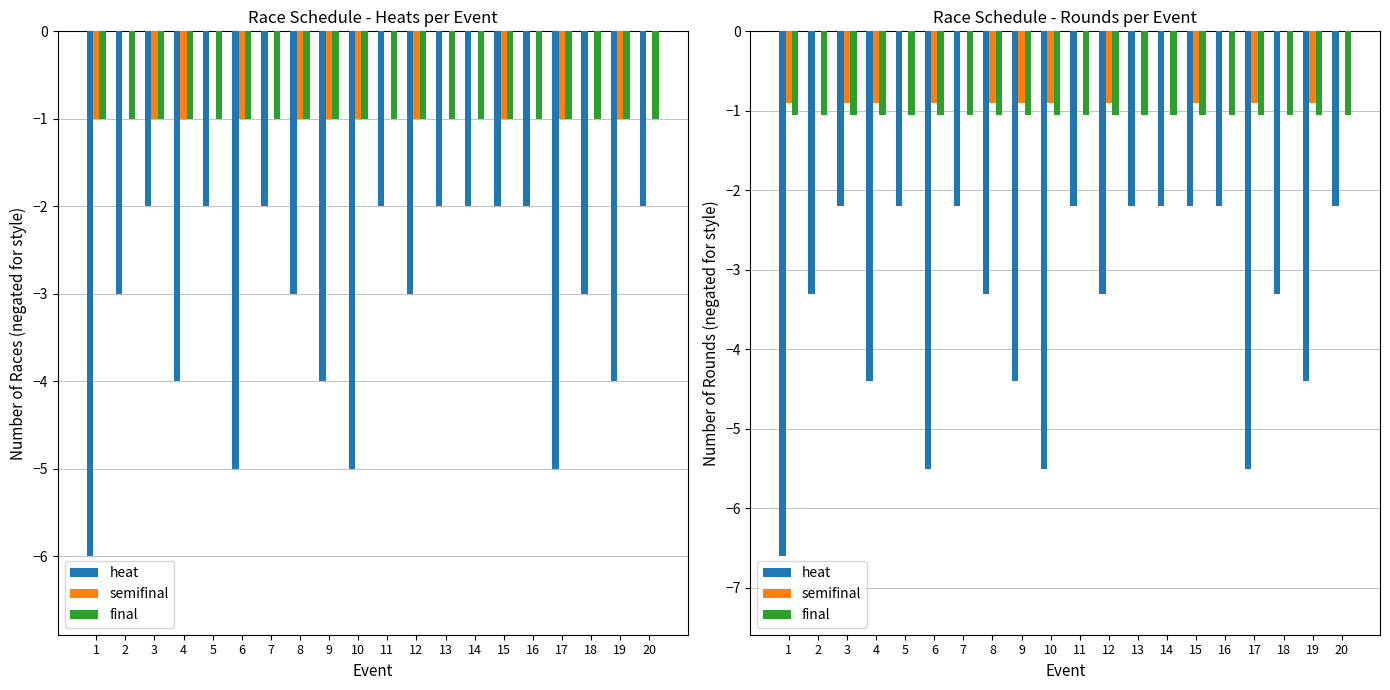

Reading left to right, extract all data points from this chart.

heat: 1=-6.6	2=-3.3	3=-2.2	4=-4.4	5=-2.2	6=-5.5	7=-2.2	8=-3.3	9=-4.4	10=-5.5	11=-2.2	12=-3.3	13=-2.2	14=-2.2	15=-2.2	16=-2.2	17=-5.5	18=-3.3	19=-4.4	20=-2.2
semifinal: 1=-0.9	2=0.0	3=-0.9	4=-0.9	5=0.0	6=-0.9	7=0.0	8=-0.9	9=-0.9	10=-0.9	11=0.0	12=-0.9	13=0.0	14=0.0	15=-0.9	16=0.0	17=-0.9	18=0.0	19=-0.9	20=0.0
final: 1=-1.1	2=-1.1	3=-1.1	4=-1.1	5=-1.1	6=-1.1	7=-1.1	8=-1.1	9=-1.1	10=-1.1	11=-1.1	12=-1.1	13=-1.1	14=-1.1	15=-1.1	16=-1.1	17=-1.1	18=-1.1	19=-1.1	20=-1.1